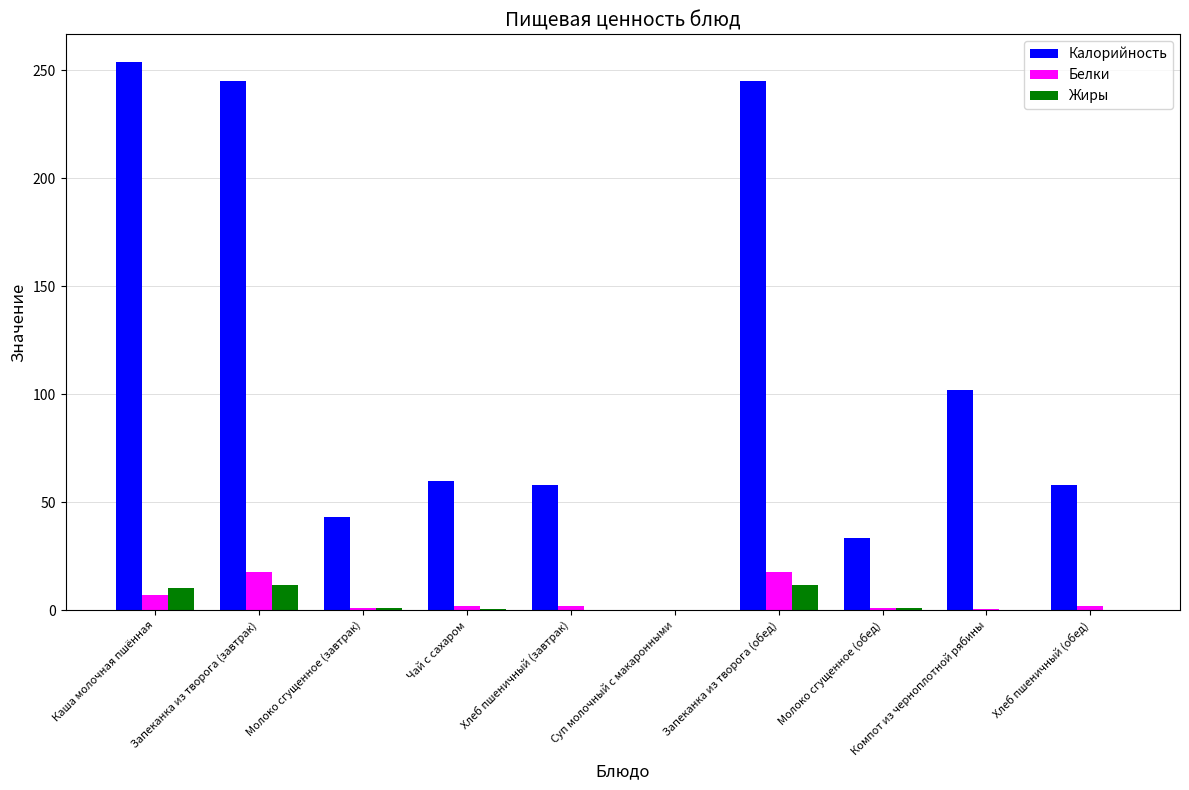

Which series changed the most between Молоко сгущенное (обед) and Компот из черноплотной рябины?

Калорийность